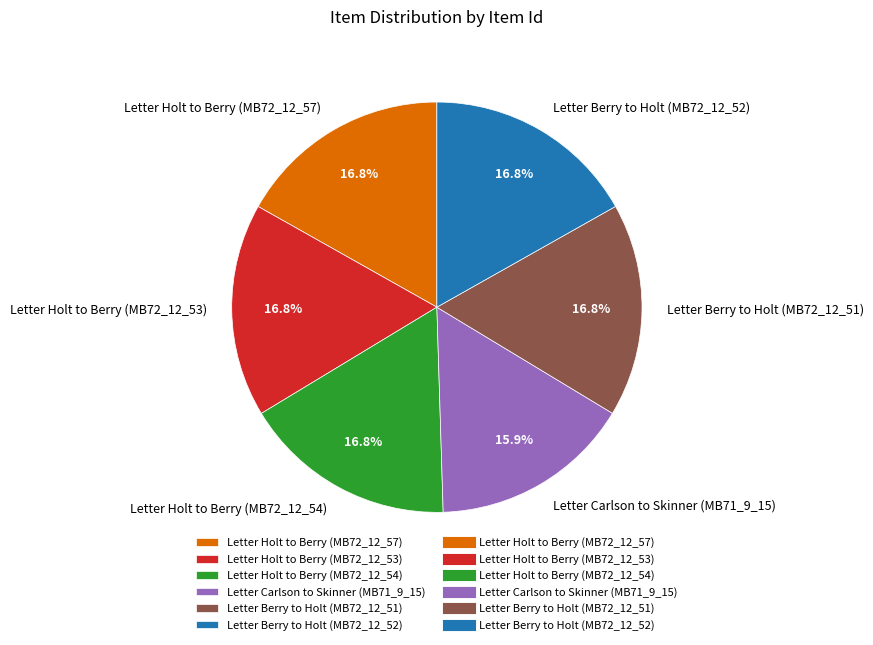

Approximately how many times larger is the value at Letter Berry to Holt (MB72_12_52) compared to Letter Carlson to Skinner (MB71_9_15)?

1.1